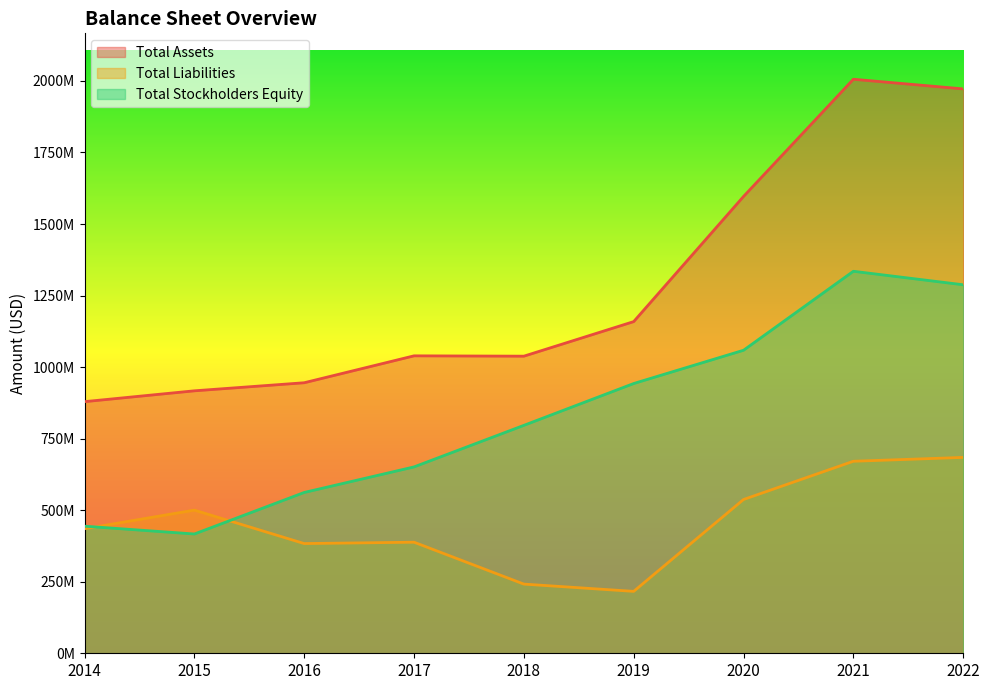

List the series in order of their peak value, highest first.

Total Assets, Total Stockholders Equity, Total Liabilities